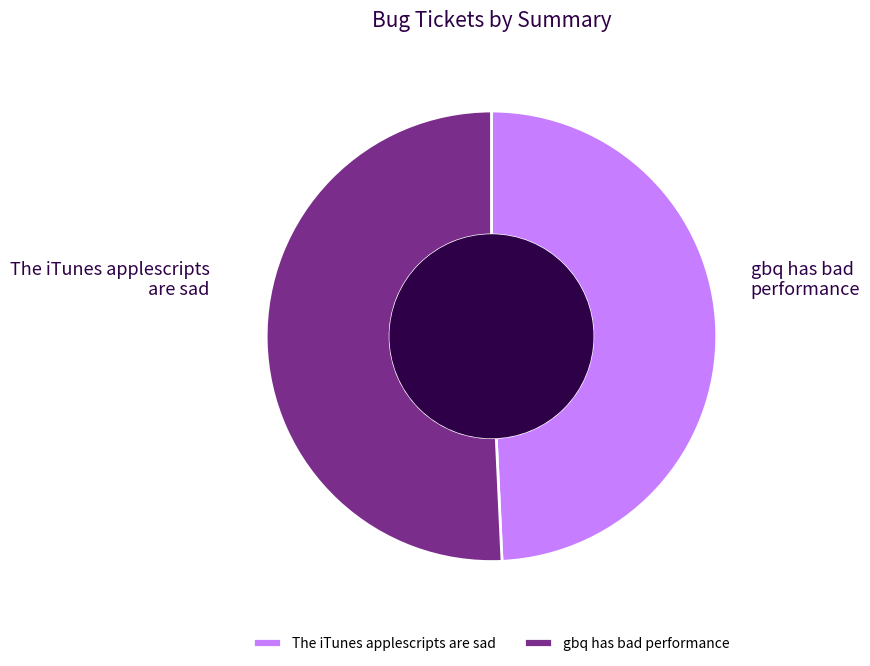

What is the largest slice in the pie chart?

gbq has bad performance